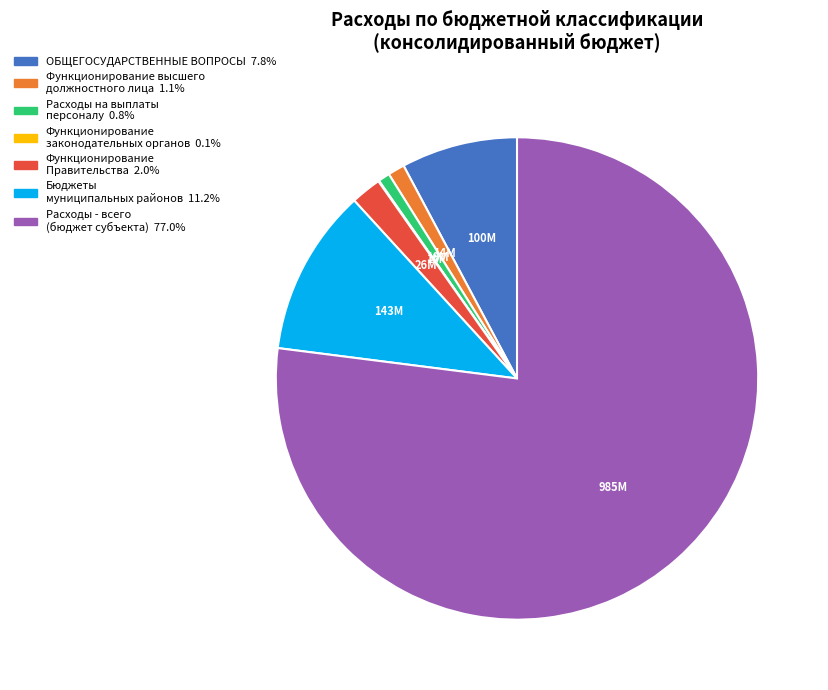

Combined, do Расходы - всего (бюджет субъекта) and Функционирование высшего должностного лица account for over 50%?

Yes